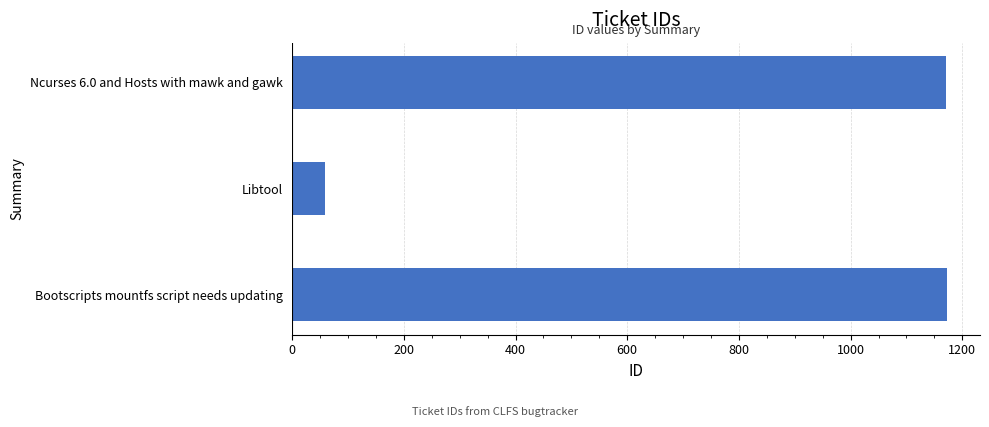

What is the sum of all values?

2402